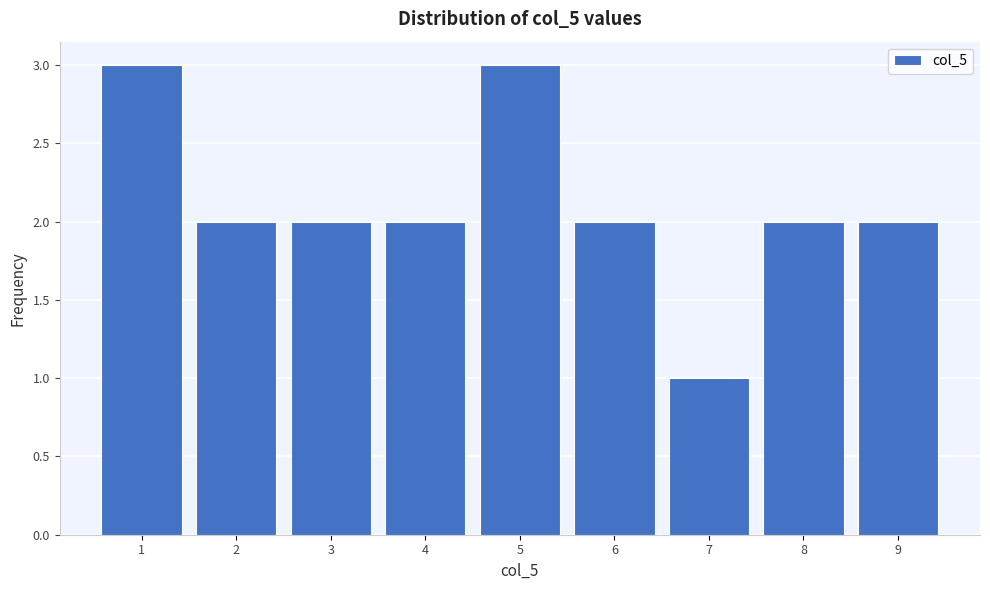

Reading left to right, extract all data points from this chart.

1=3	2=2	3=2	4=2	5=3	6=2	7=1	8=2	9=2